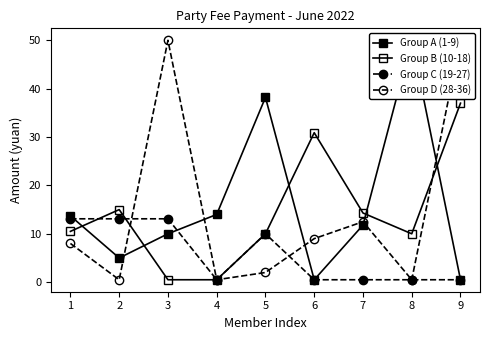

At which label is Group D (28-36) closest to 25?

7